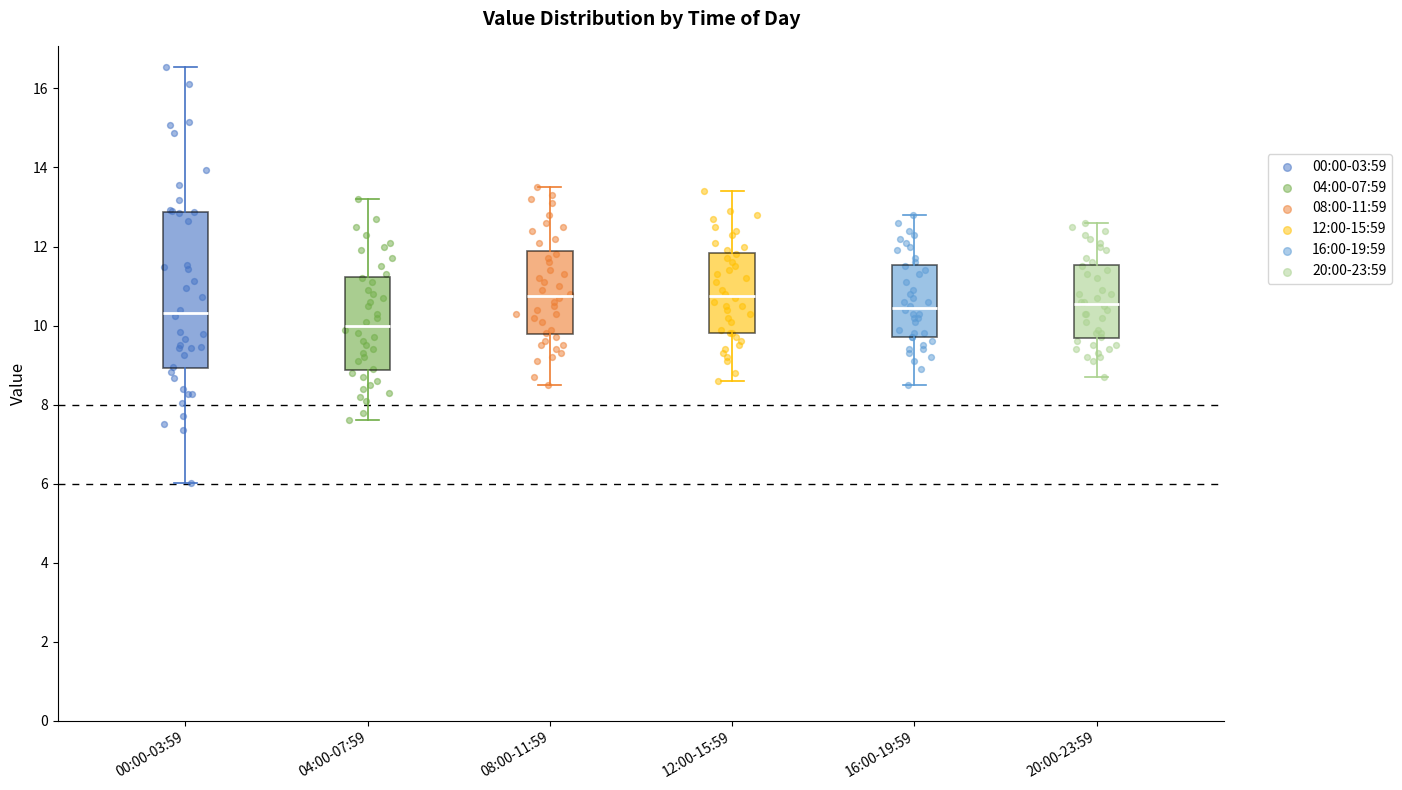

Where does the median line of the box for 08:00-11:59 sit on the y-axis? The values are not printed on the chart, so give them approximately, as read against the axis.

10.8